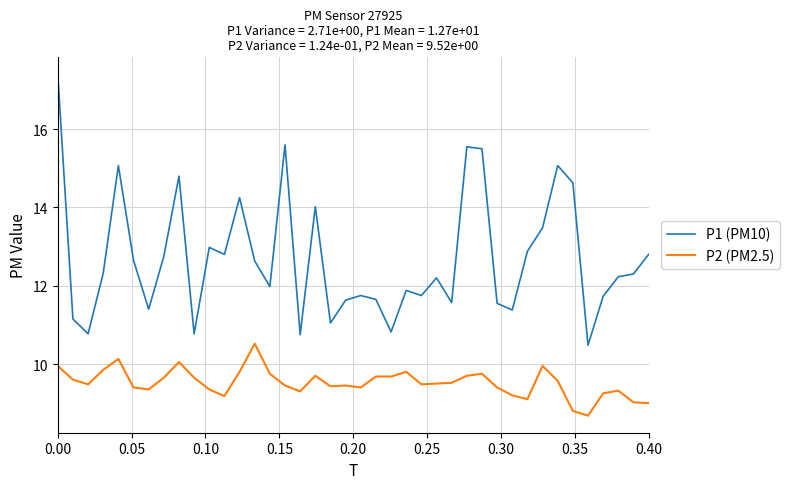

List the series in order of their peak value, highest first.

P1 (PM10), P2 (PM2.5)